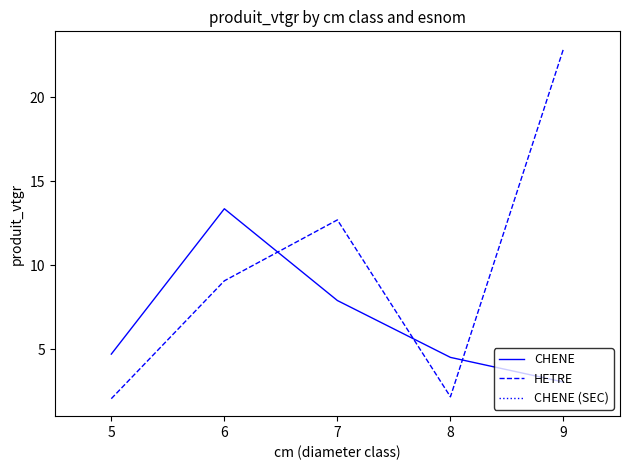

Which category has the highest value across all series?

9